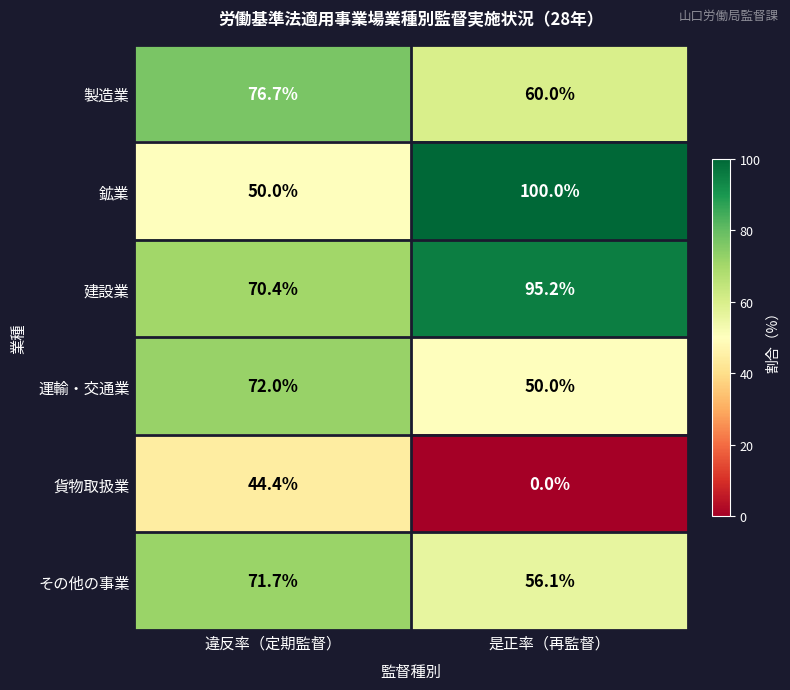

Is it true that その他の事業 equals 116.4 at 違反率（定期監督）?

False